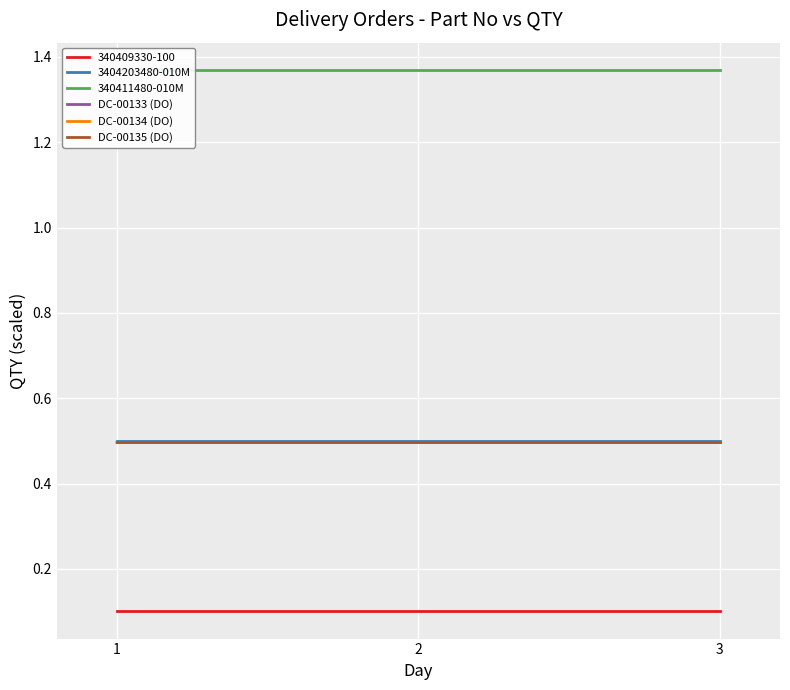

At which label does DC-00133 (DO) reach its minimum?

1